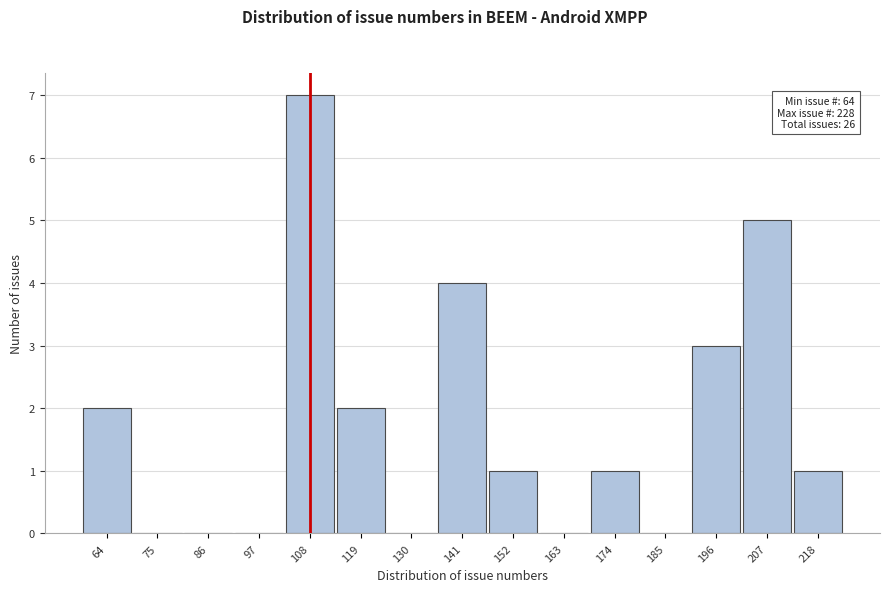

Reading right to left, what are all the values shown in this chart?

218=1	207=5	196=3	185=0	174=1	163=0	152=1	141=4	130=0	119=2	108=7	97=0	86=0	75=0	64=2